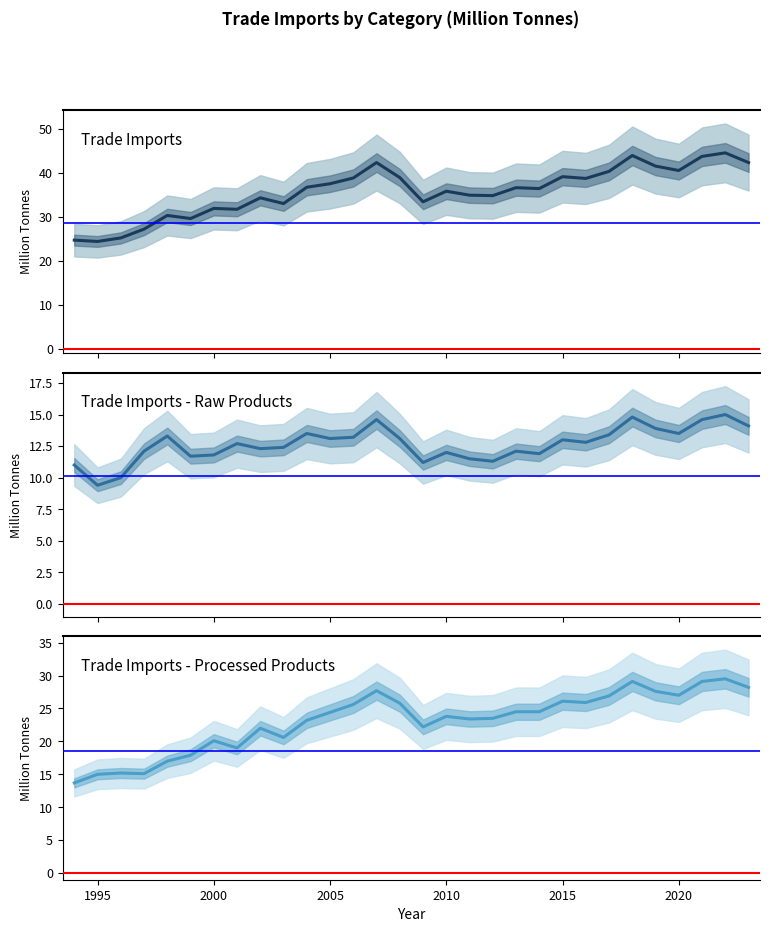

Reading right to left, transcribe all the data shown in this chart.

Trade Imports: 42.3	44.5	43.7	40.5	41.5	43.9	40.3	38.7	39.1	36.4	36.6	34.8	34.9	35.8	33.4	38.9	42.3	38.8	37.5	36.7	33.0	34.3	31.7	31.9	29.6	30.3	27.2	25.2	24.4	24.7
Trade Imports - Raw Products: 14.1	15.0	14.6	13.5	13.9	14.8	13.4	12.8	13.0	11.9	12.1	11.3	11.5	12.0	11.2	13.1	14.6	13.2	13.1	13.5	12.4	12.3	12.7	11.8	11.7	13.3	12.1	10.0	9.4	11.0
Trade Imports - Processed Products: 28.2	29.5	29.1	27.0	27.6	29.1	26.9	25.9	26.1	24.5	24.5	23.5	23.4	23.8	22.2	25.8	27.7	25.6	24.4	23.2	20.6	22.0	19.0	20.1	17.9	17.0	15.1	15.2	15.0	13.7